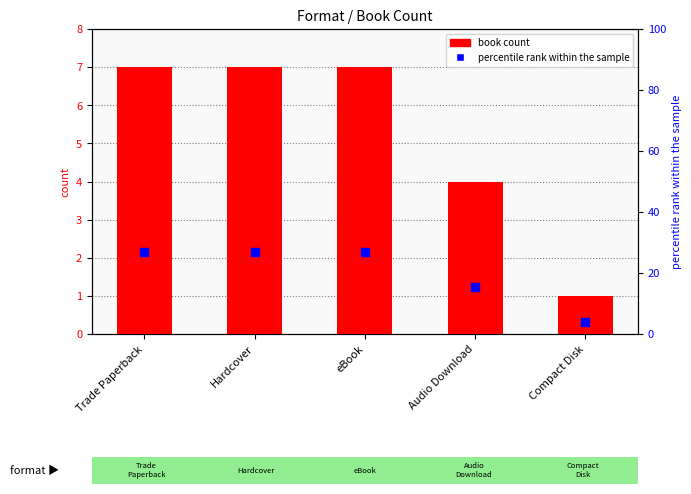

What is the ratio of the value at Hardcover to the value at Trade Paperback?

1.0